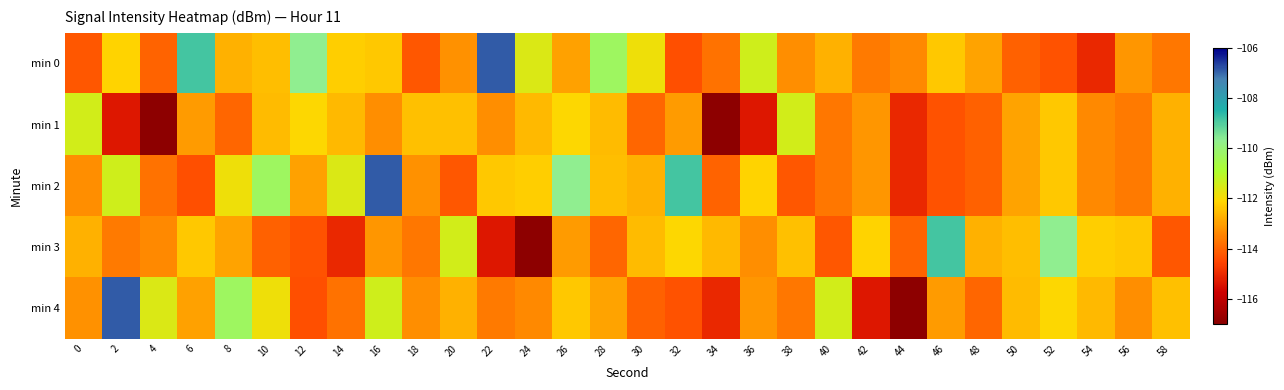

Reading left to right, what are all the values shown in this chart?

min 0: 0=-114.2	2=-112.2	4=-114.0	6=-108.9	8=-112.7	10=-112.5	12=-109.7	14=-112.2	16=-112.3	18=-114.2	20=-113.2	22=-106.9	24=-111.6	26=-113.0	28=-110.3	30=-111.9	32=-114.3	34=-113.8	36=-111.4	38=-113.3	40=-112.7	42=-113.6	44=-113.4	46=-112.3	48=-112.9	50=-114.1	52=-114.3	54=-115.1	56=-113.2	58=-113.7
min 1: 0=-111.4	2=-115.4	4=-117.0	6=-113.1	8=-114.0	10=-112.5	12=-112.1	14=-112.6	16=-113.3	18=-112.4	20=-112.4	22=-113.3	24=-112.6	26=-112.1	28=-112.5	30=-114.0	32=-113.1	34=-117.0	36=-115.4	38=-111.4	40=-113.7	42=-113.2	44=-115.1	46=-114.3	48=-114.1	50=-112.9	52=-112.3	54=-113.4	56=-113.6	58=-112.7
min 2: 0=-113.3	2=-111.4	4=-113.8	6=-114.3	8=-111.9	10=-110.3	12=-113.0	14=-111.6	16=-106.9	18=-113.2	20=-114.2	22=-112.3	24=-112.2	26=-109.7	28=-112.5	30=-112.7	32=-108.9	34=-114.0	36=-112.2	38=-114.2	40=-113.7	42=-113.2	44=-115.1	46=-114.3	48=-114.1	50=-112.9	52=-112.3	54=-113.4	56=-113.6	58=-112.7
min 3: 0=-112.7	2=-113.6	4=-113.4	6=-112.3	8=-112.9	10=-114.1	12=-114.3	14=-115.1	16=-113.2	18=-113.7	20=-111.4	22=-115.4	24=-117.0	26=-113.1	28=-114.0	30=-112.5	32=-112.1	34=-112.6	36=-113.3	38=-112.4	40=-114.2	42=-112.2	44=-114.0	46=-108.9	48=-112.7	50=-112.5	52=-109.7	54=-112.2	56=-112.3	58=-114.2
min 4: 0=-113.2	2=-106.9	4=-111.6	6=-113.0	8=-110.3	10=-111.9	12=-114.3	14=-113.8	16=-111.4	18=-113.3	20=-112.7	22=-113.6	24=-113.4	26=-112.3	28=-112.9	30=-114.1	32=-114.3	34=-115.1	36=-113.2	38=-113.7	40=-111.4	42=-115.4	44=-117.0	46=-113.1	48=-114.0	50=-112.5	52=-112.1	54=-112.6	56=-113.3	58=-112.4